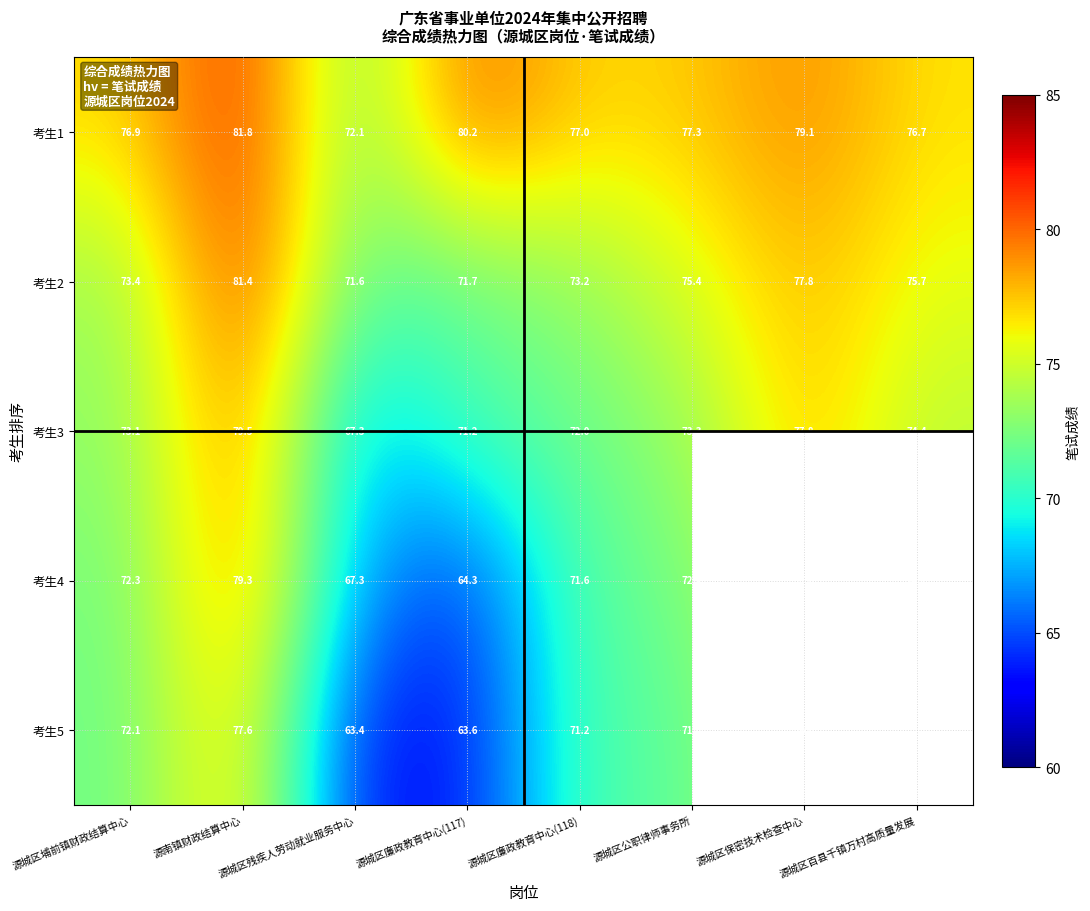

How many values in the 考生4 series exceed 72?

5